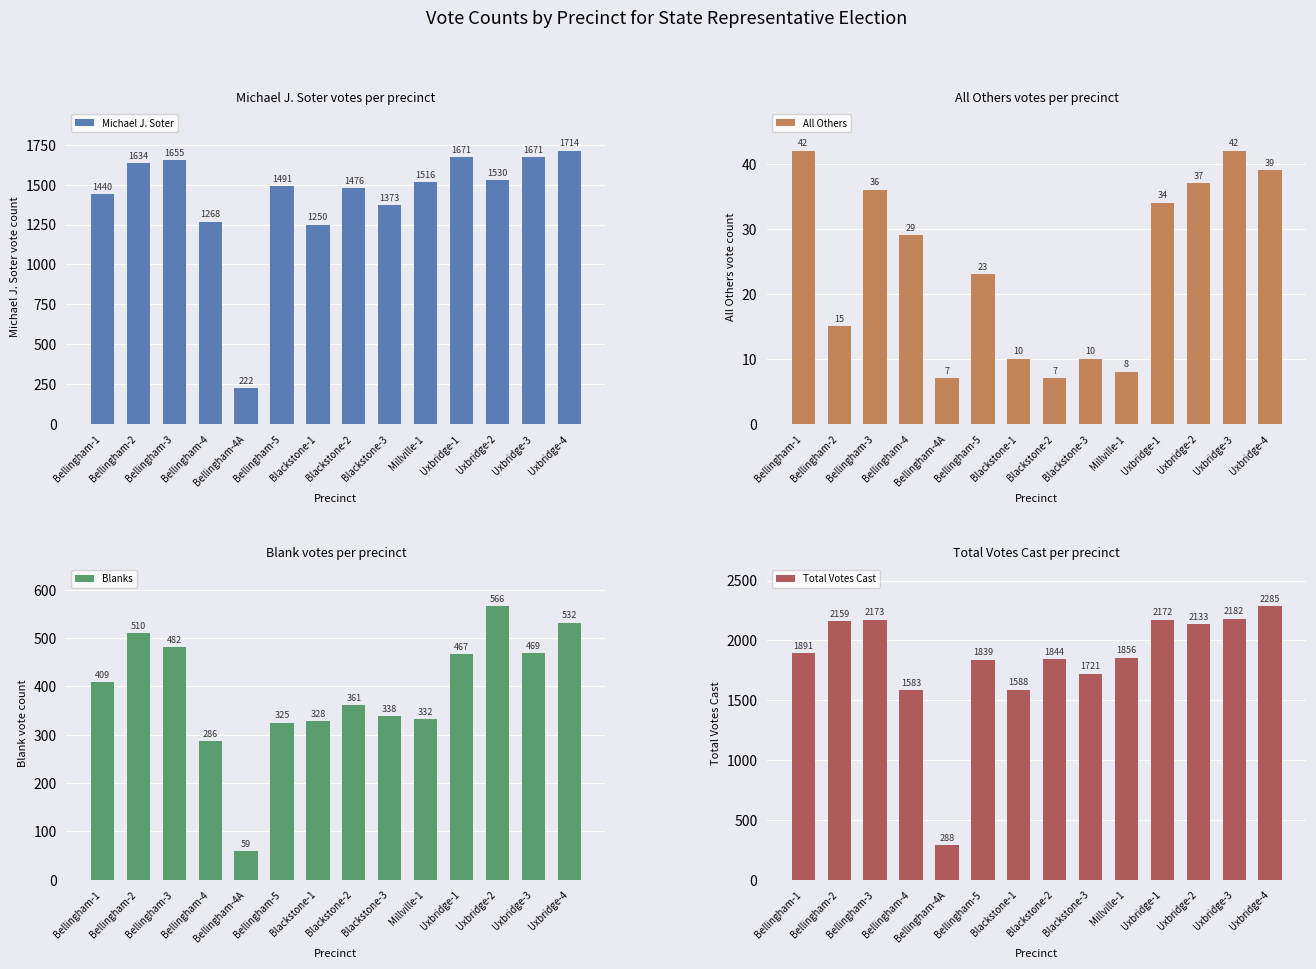

Count the number of data series in this chart.

4